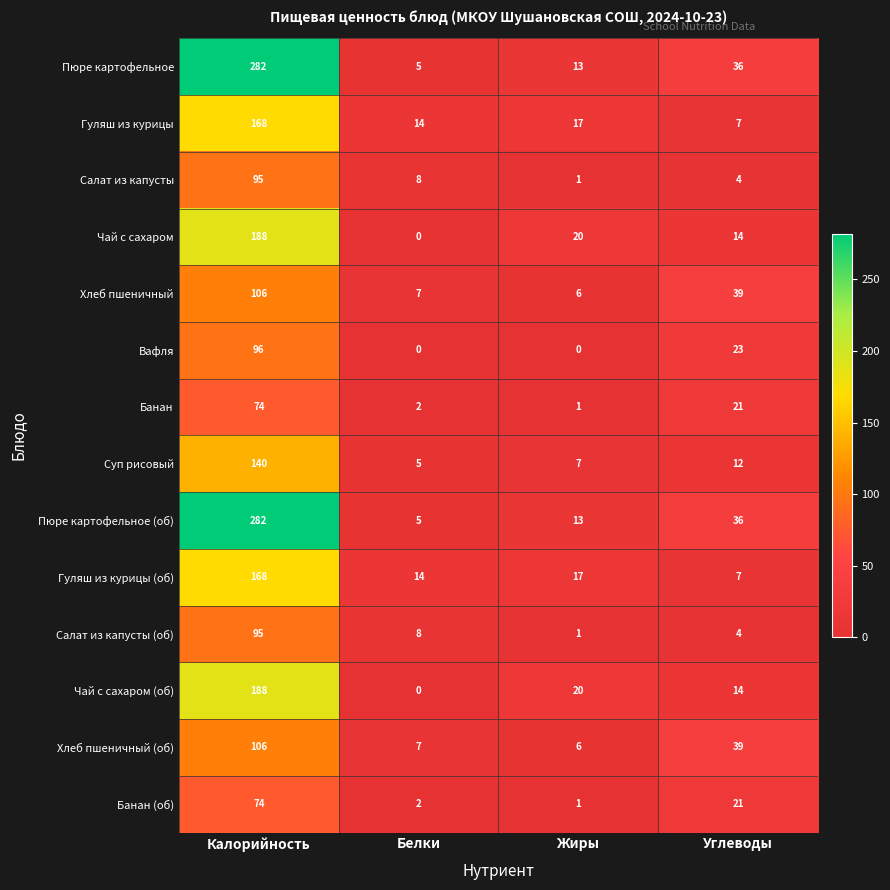

List the labels in order of Хлеб пшеничный value, largest first.

Калорийность, Углеводы, Белки, Жиры